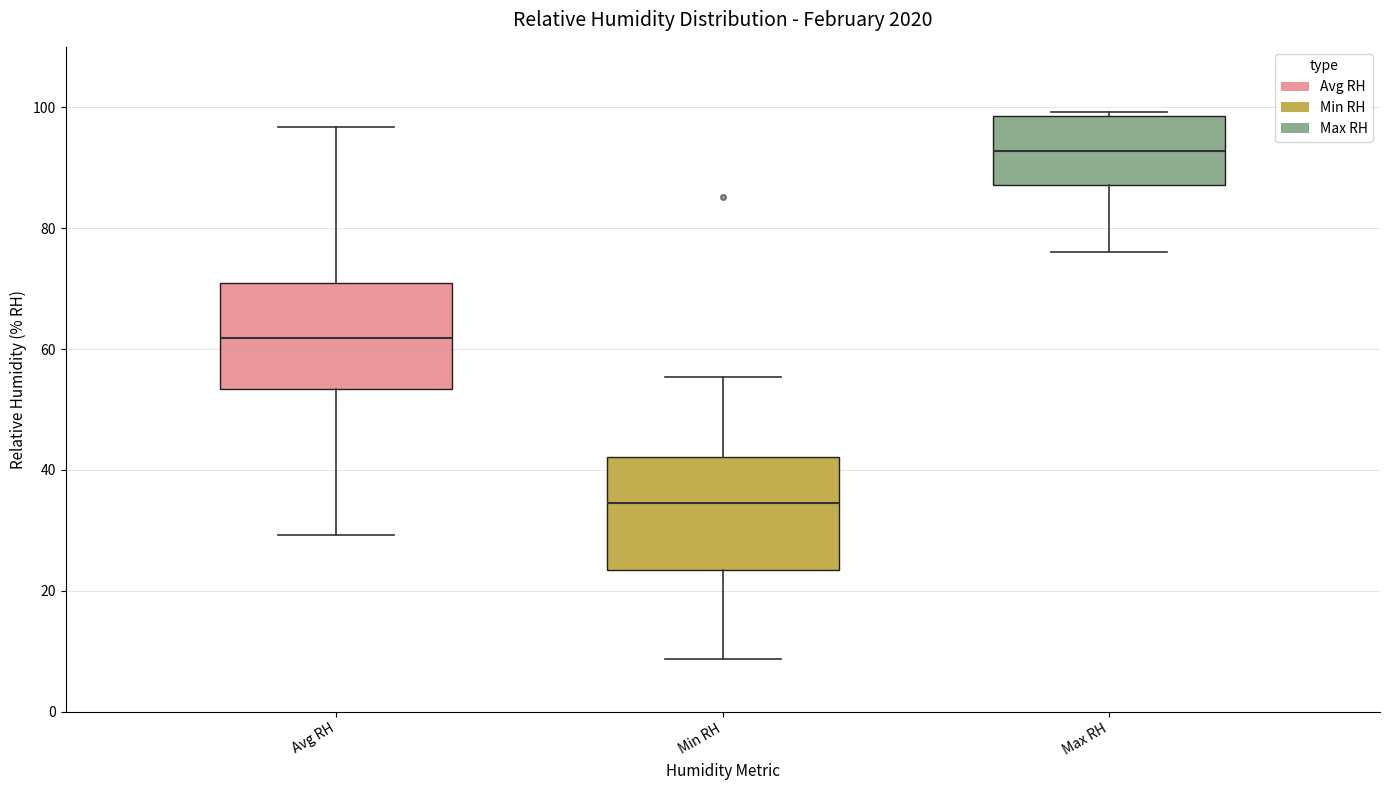

Reading left to right, transcribe this box plot: for each box, give where its median line is, the range the box spans, and where its two whiskers end, as read against the y-axis. The values are not printed on the chart, so give them approximately, as read against the axis.

Avg RH: median 62, box 54 to 72, whiskers 30 to 96
Min RH: median 34, box 24 to 42, whiskers 8 to 56
Max RH: median 92, box 88 to 98, whiskers 76 to 100